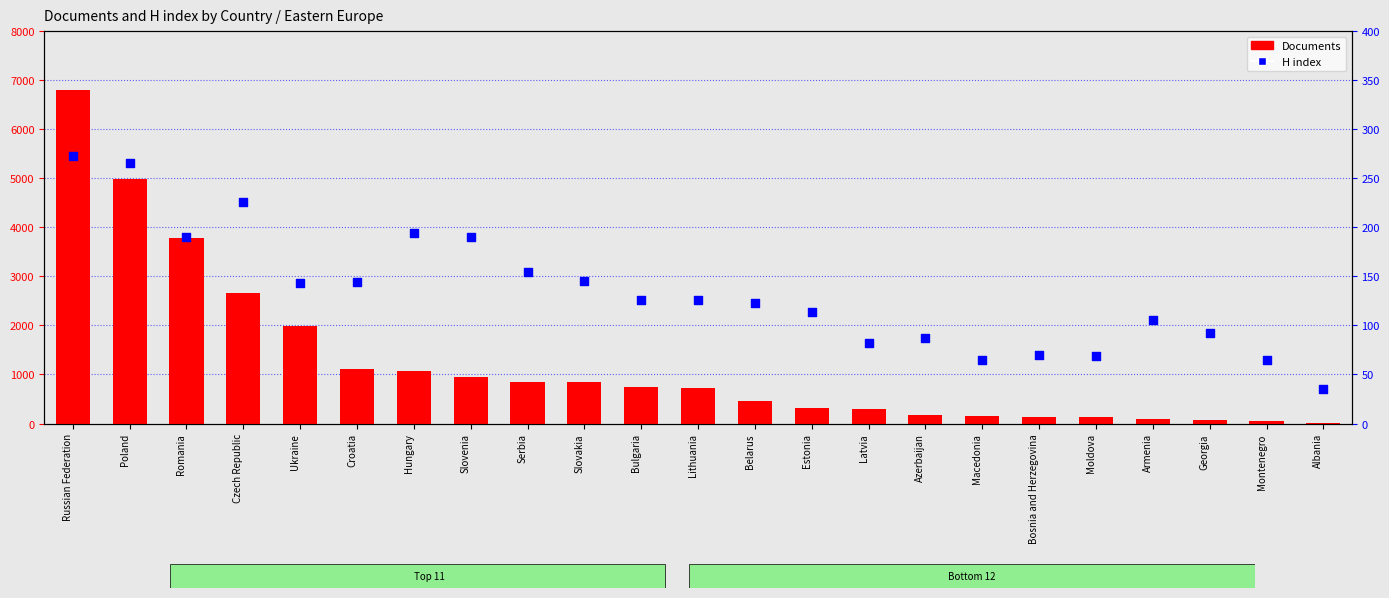

At which category is the sum across all series the highest?

Russian Federation